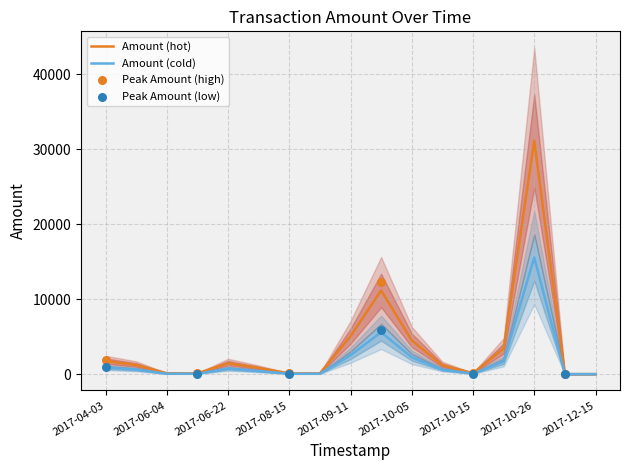

Between 2017-12-15 and 2017-06-04, which is larger?

2017-06-04